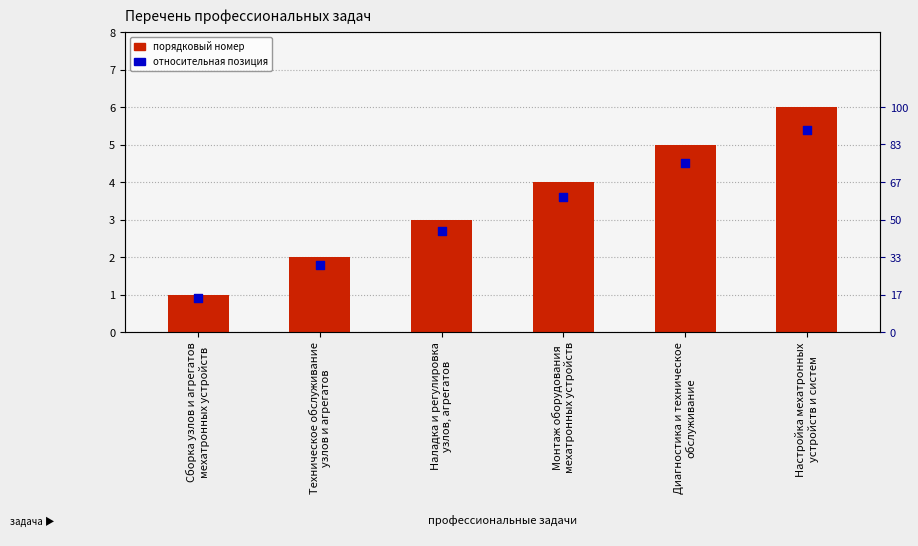

What are all the series names shown in the legend?

Порядковый номер задачи, Относительная позиция